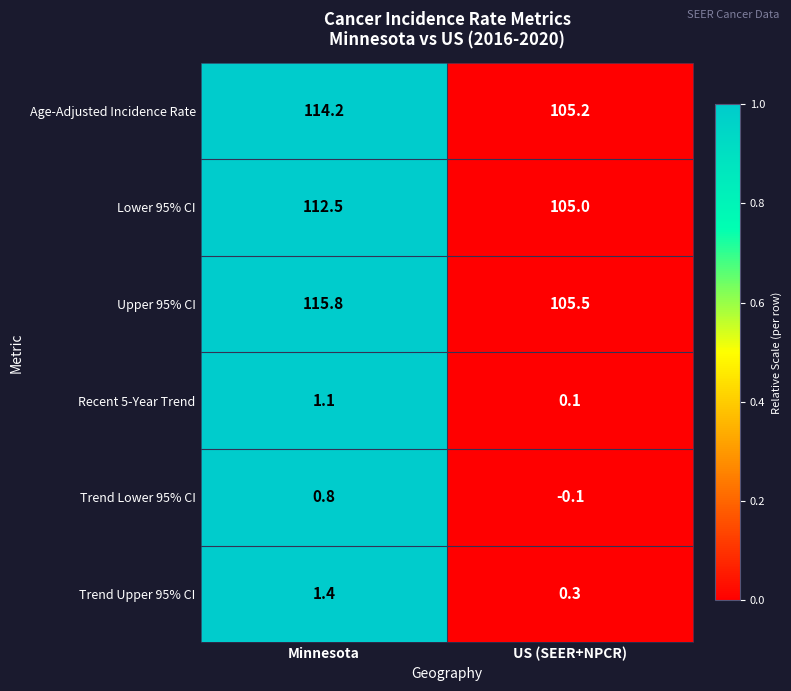

Rank the series by their maximum value, from lowest to highest.

Trend Lower 95% CI, Recent 5-Year Trend, Trend Upper 95% CI, Lower 95% CI, Age-Adjusted Incidence Rate, Upper 95% CI